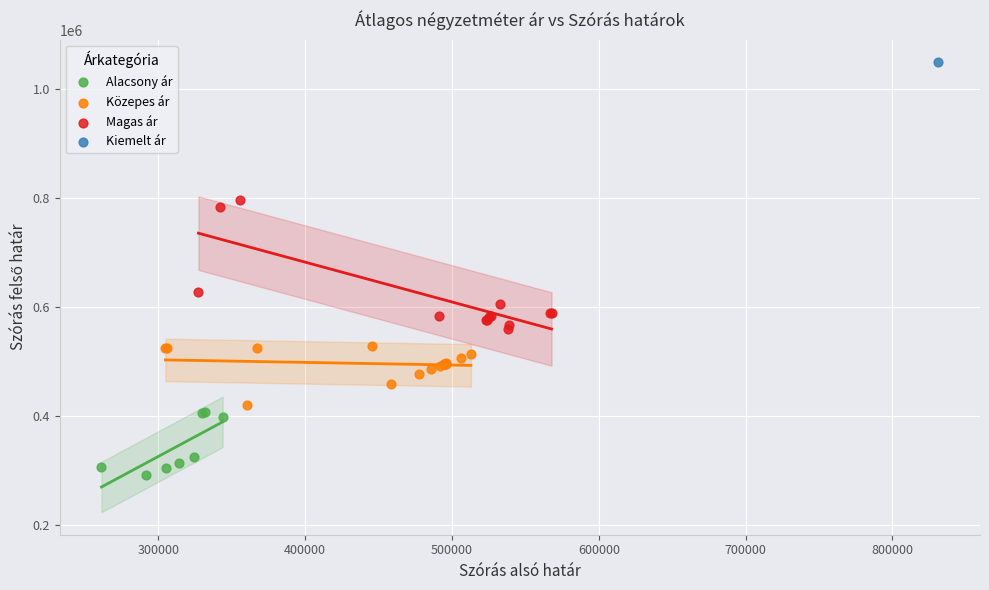

What are all the series names shown in the legend?

Alacsony ár, Közepes ár, Magas ár, Kiemelt ár